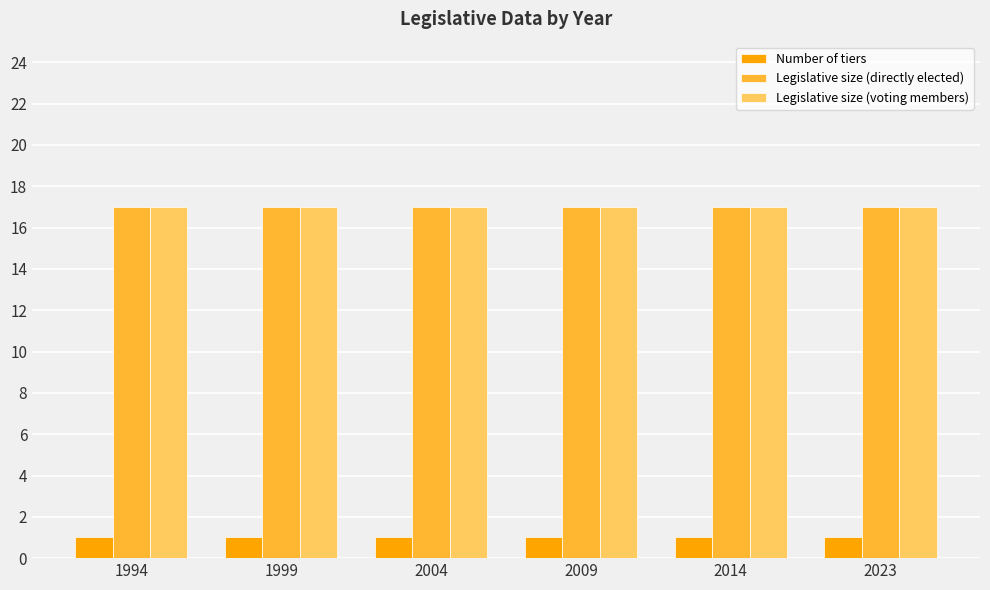

Is it true that Legislative size (directly elected) equals 17 at 2023?

True